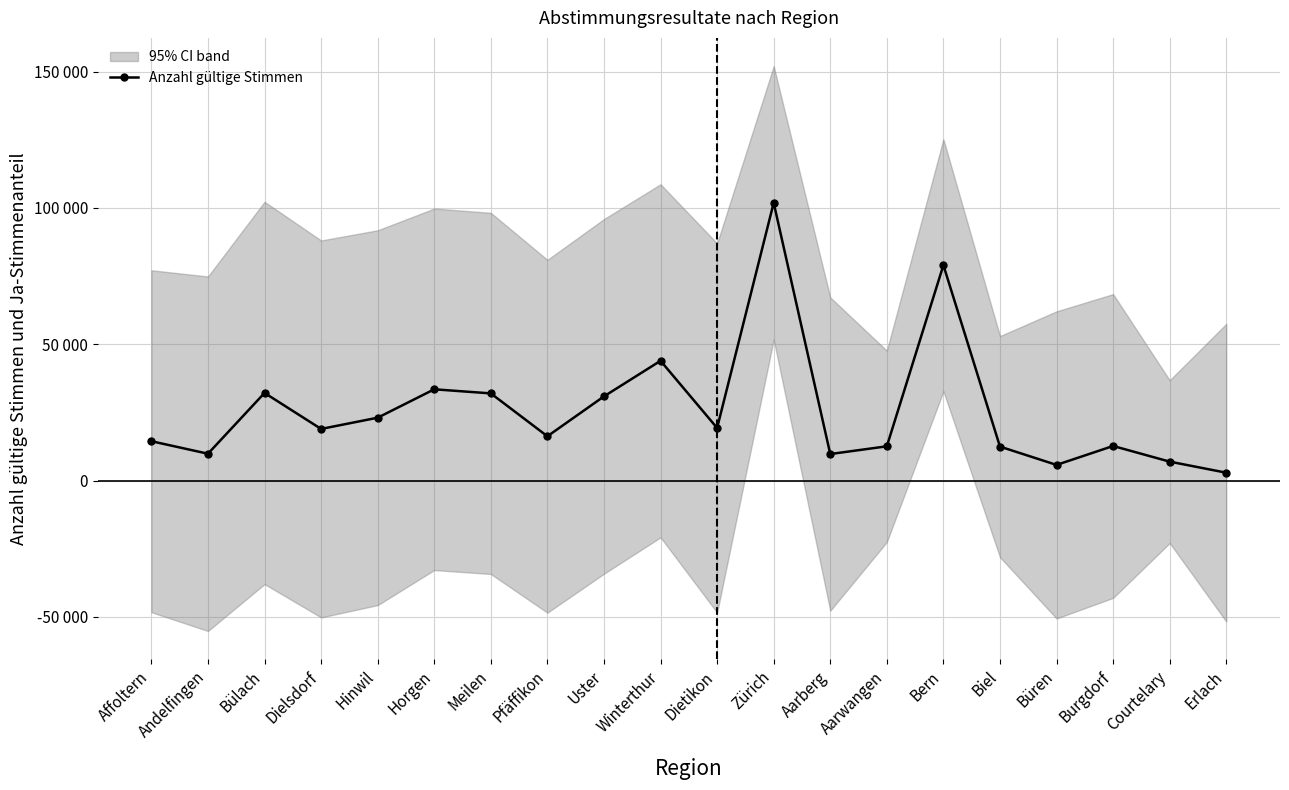

Is it true that the value at Andelfingen is 17042?

False